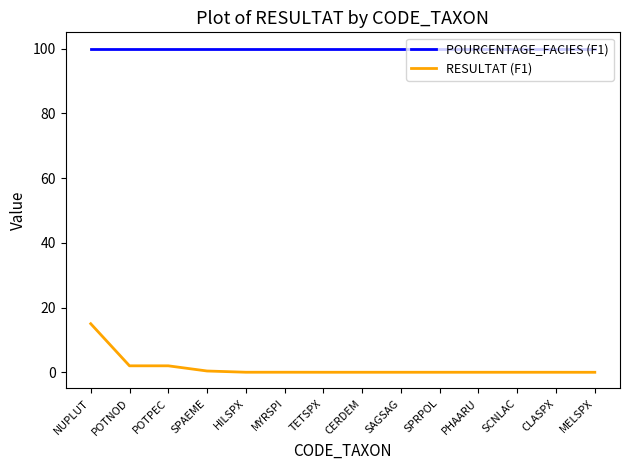

What is the difference between the second highest and minimum values in the RESULTAT (F1) series?

2.0